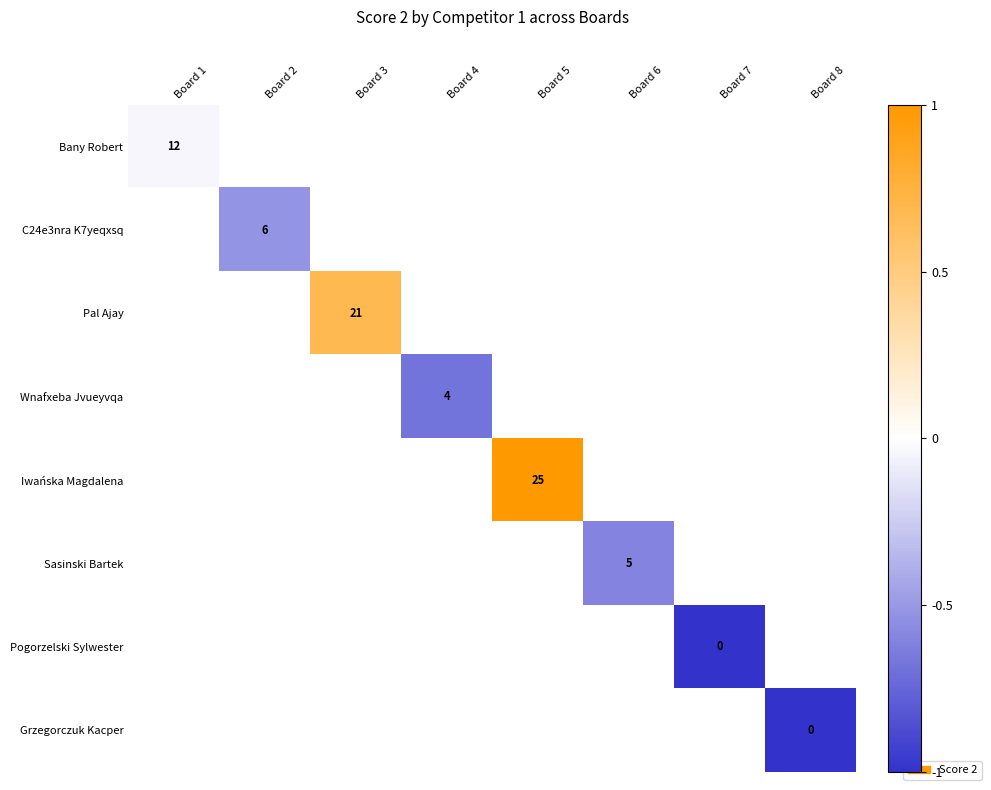

Is the value of Pogorzelski Sylwester at Board 7 greater than the value of Pal Ajay at Board 3?

No